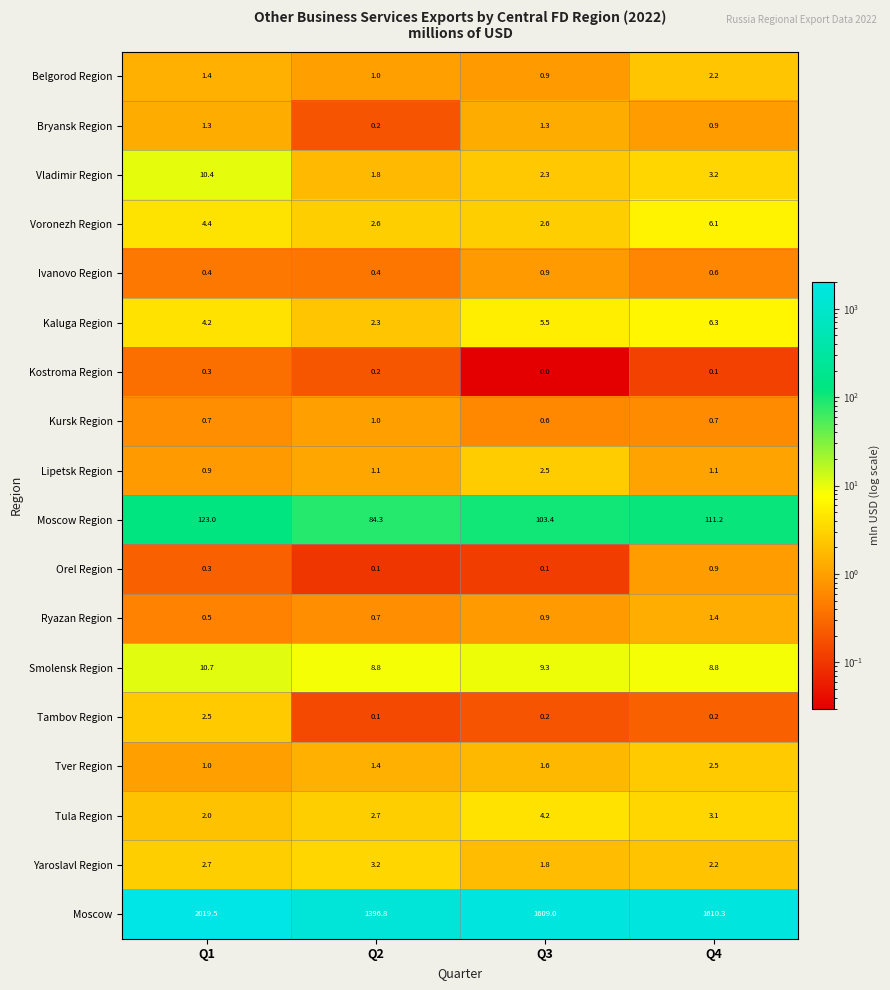

What is the difference between the maximum and second lowest values in the Bryansk Region series?

0.4